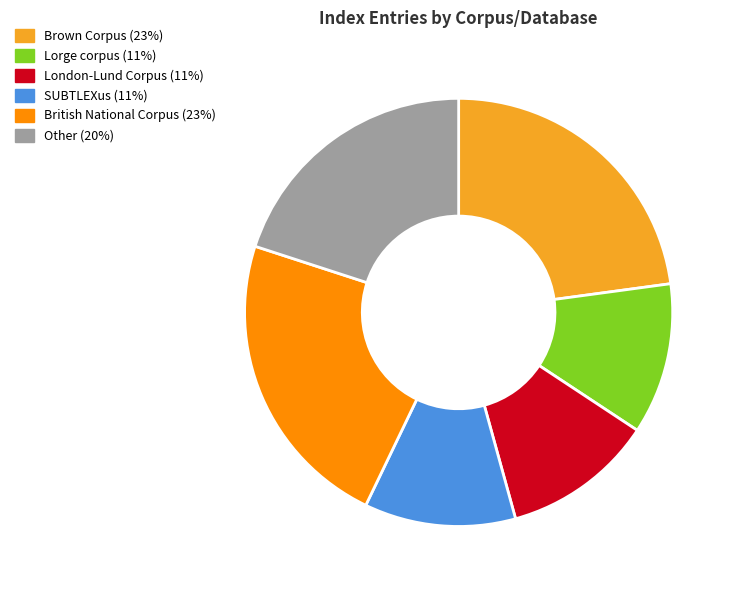

Is it true that Lorge corpus is 26% of the pie?

False